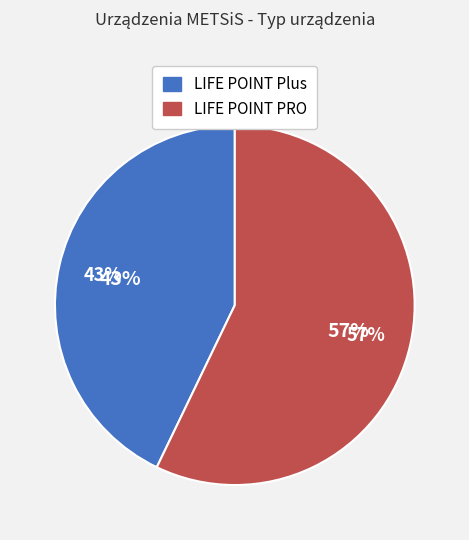

Which slice is the smallest?

LIFE POINT Plus